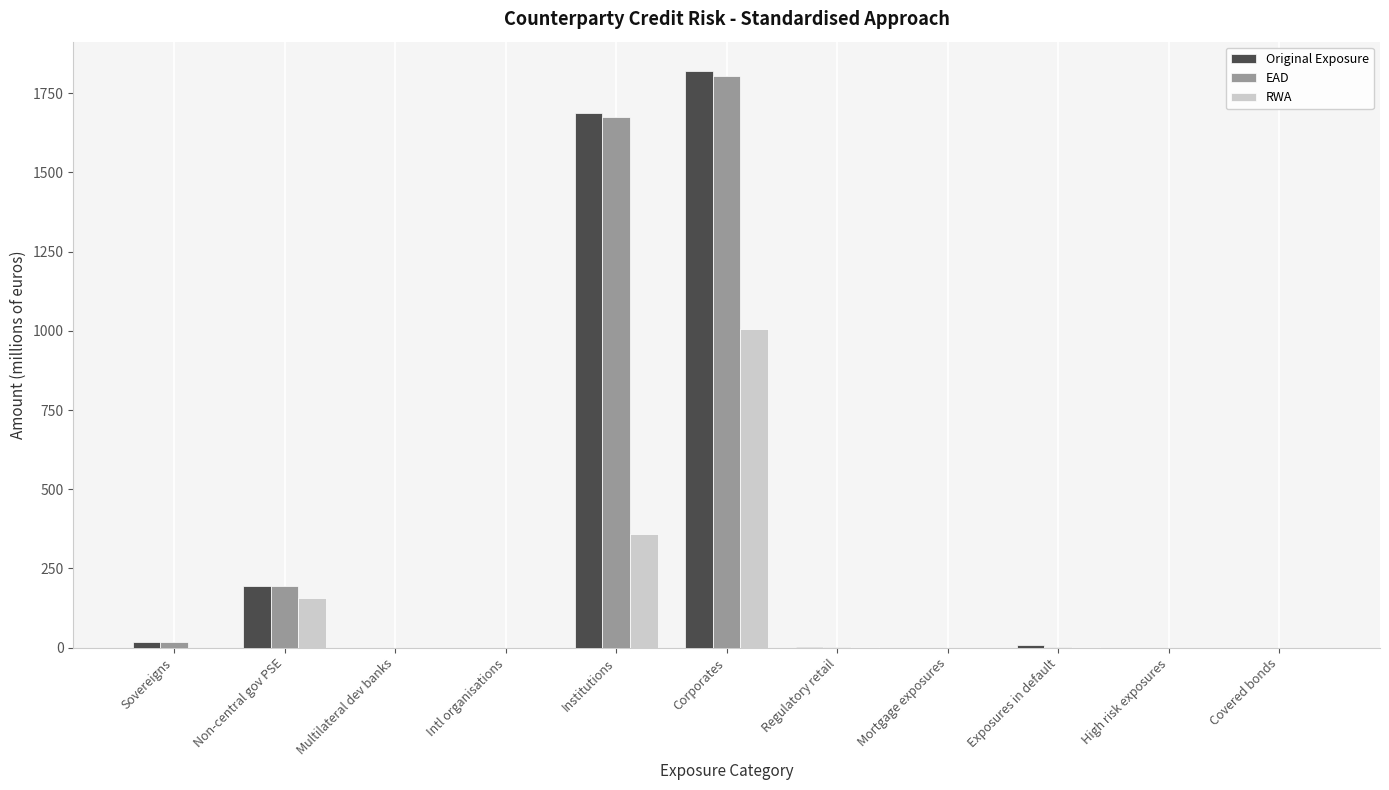

How many groups of bars are there?

11